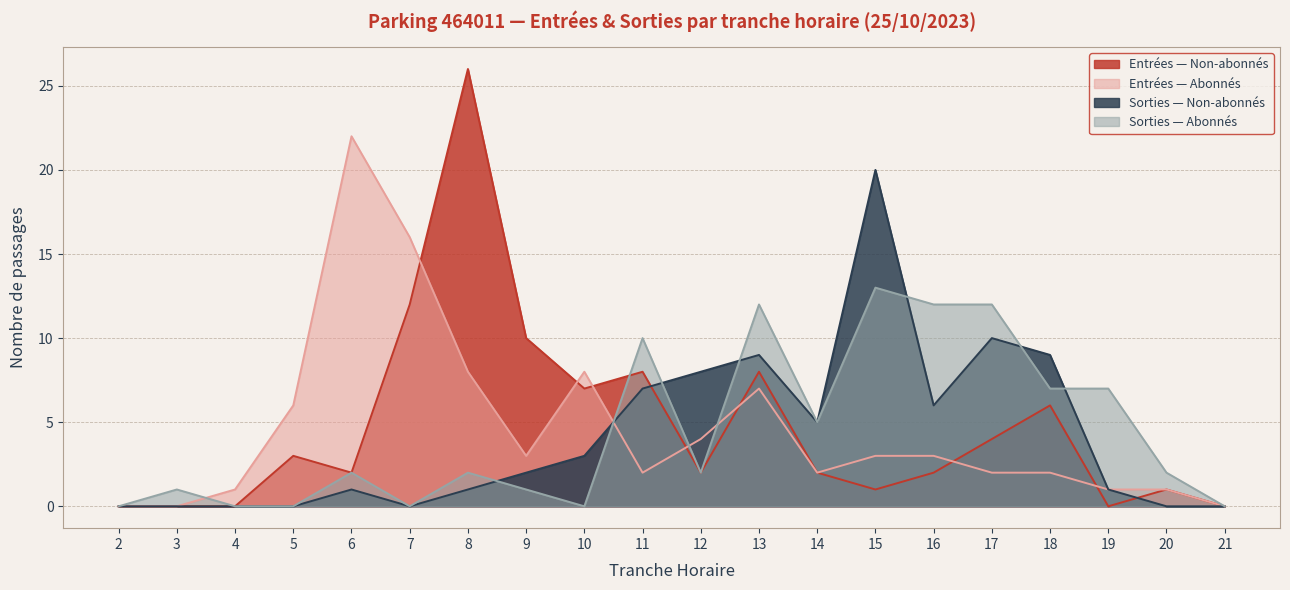

The SORTIES_NB_ABONNE series shows 5 at 4. True or false?

False